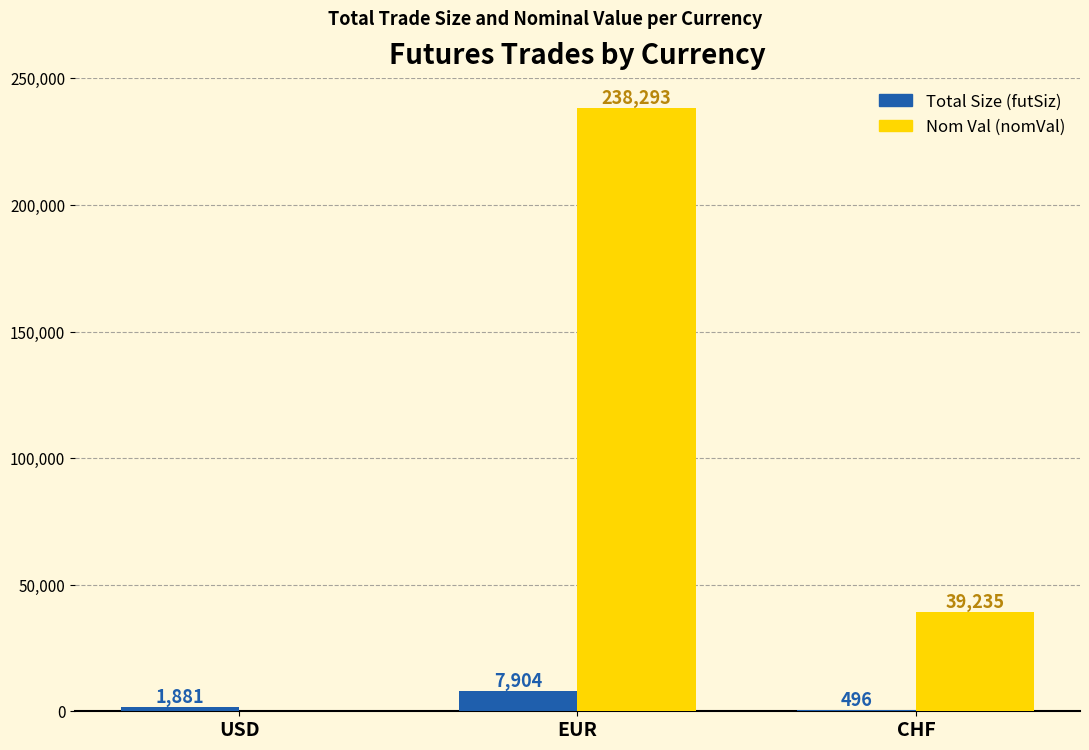

True or false: Nom Val (nomVal) has a value of 89854 at USD.

False